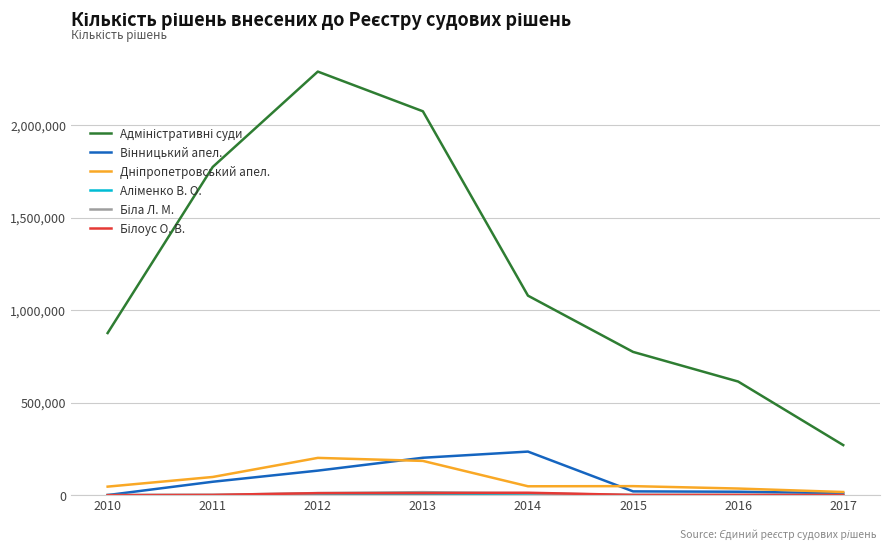

What is the spread (max minus min) of values at 2012?

2288705